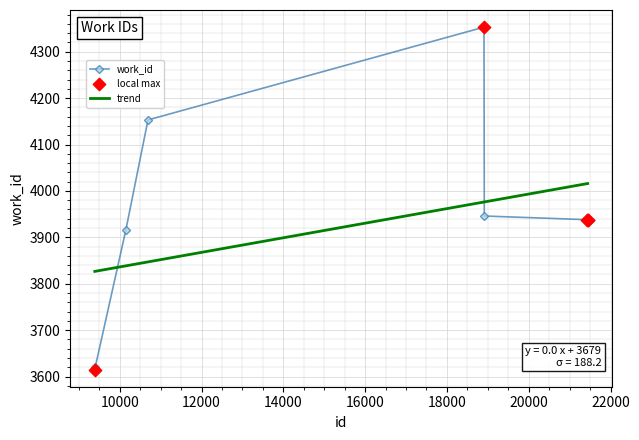

Between 9398 and 10689, which is larger?

10689